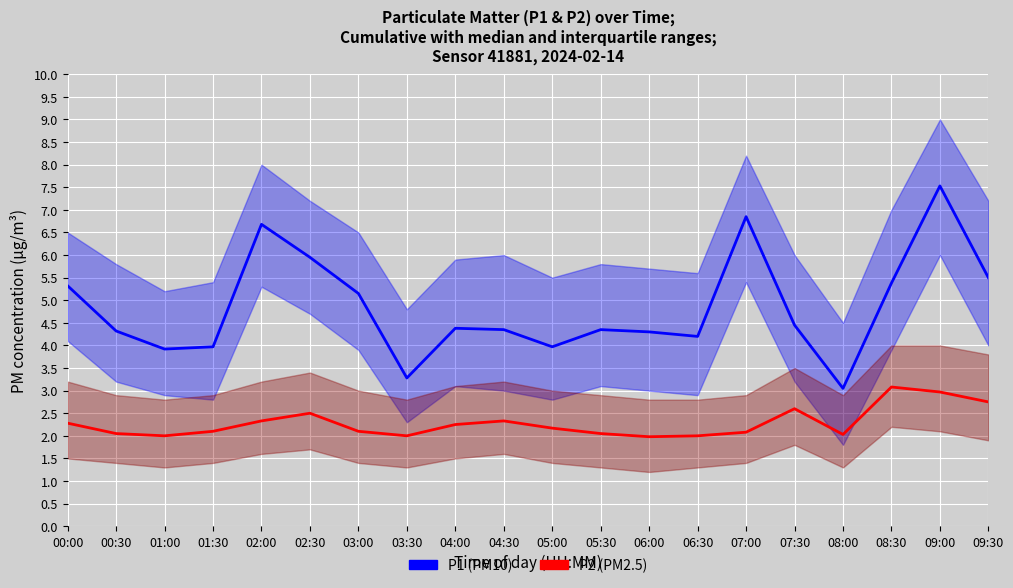

List the series in order of their peak value, highest first.

P1, P2